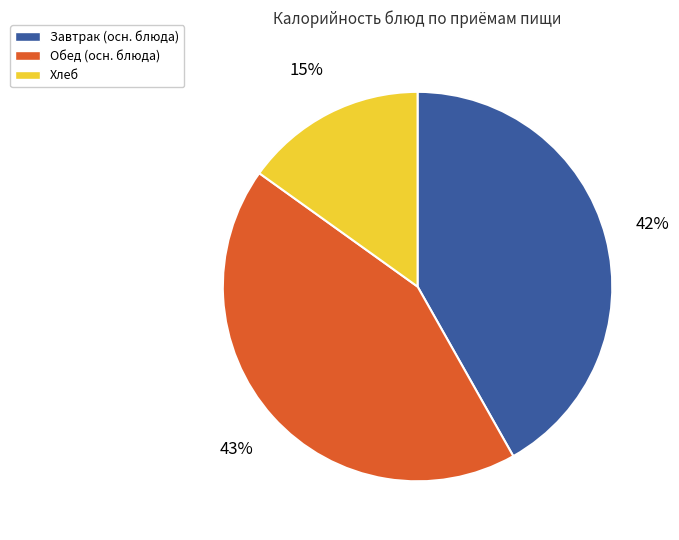

Is there a majority slice in this chart?

No